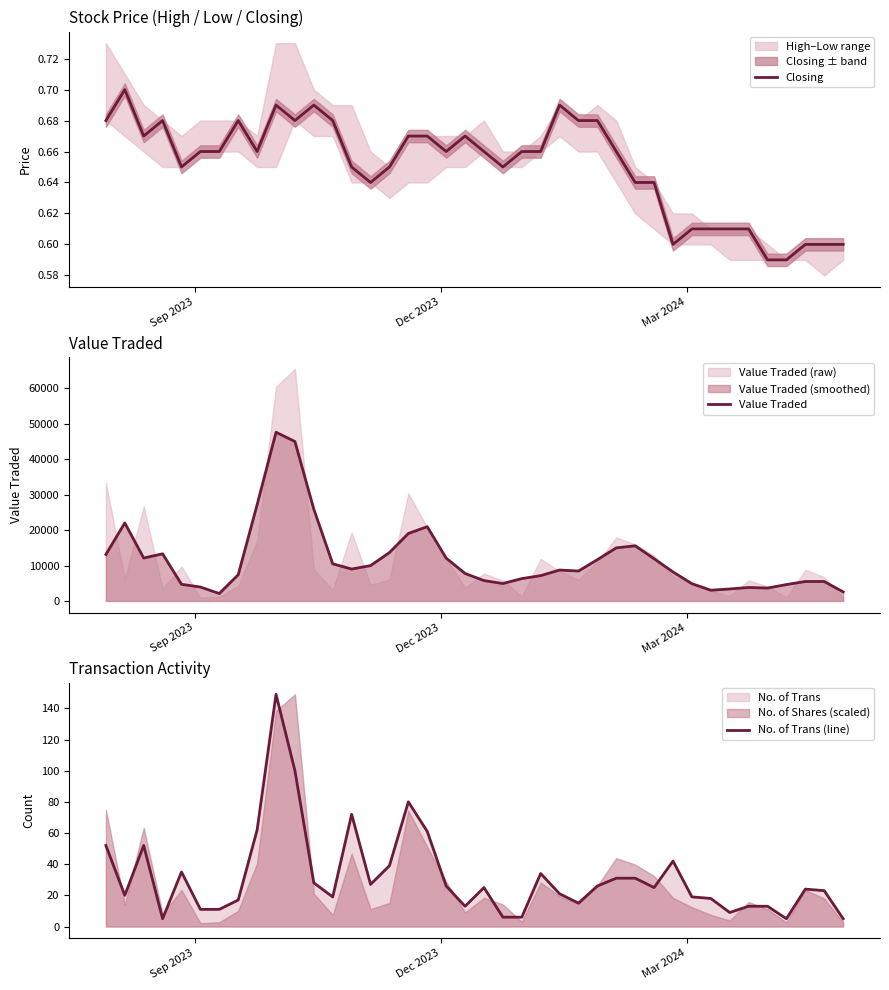

True or false: Value Traded and No. of Trans (line) intersect in this chart.

False